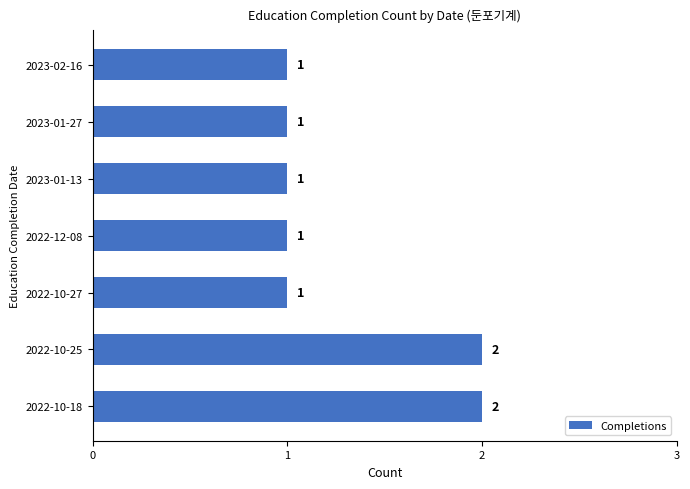

What is the average value?

1